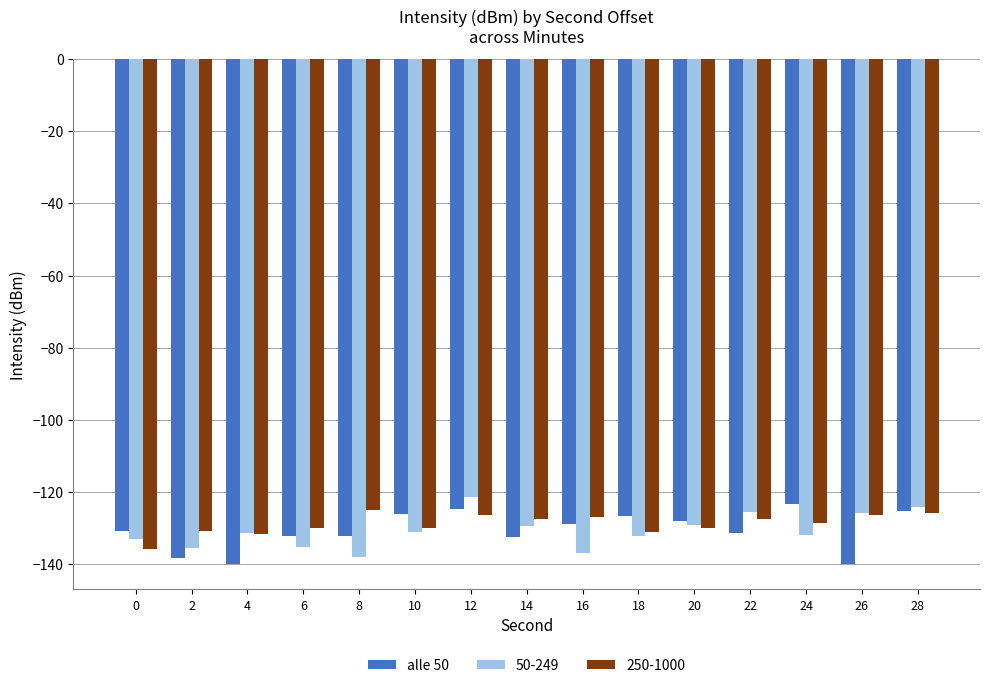

What is the smallest value displayed?

-140.0